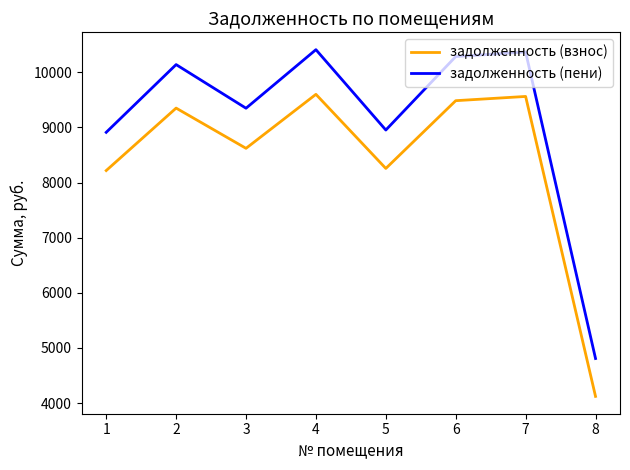

What is the approximate value of задолженность (взнос) at 4?

9600.0